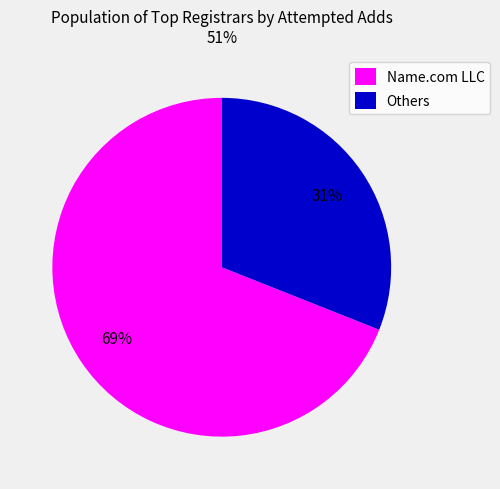

Approximately how many times larger is the value at Others compared to Name.com LLC?

0.4